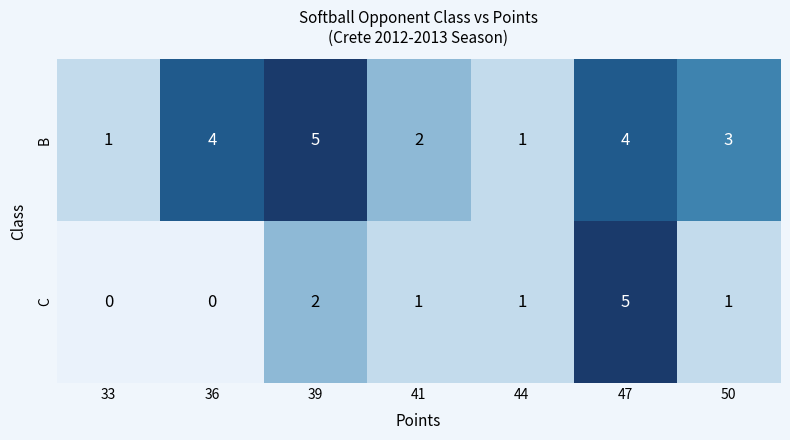

At 47, list the series in order from smallest to largest.

B, C